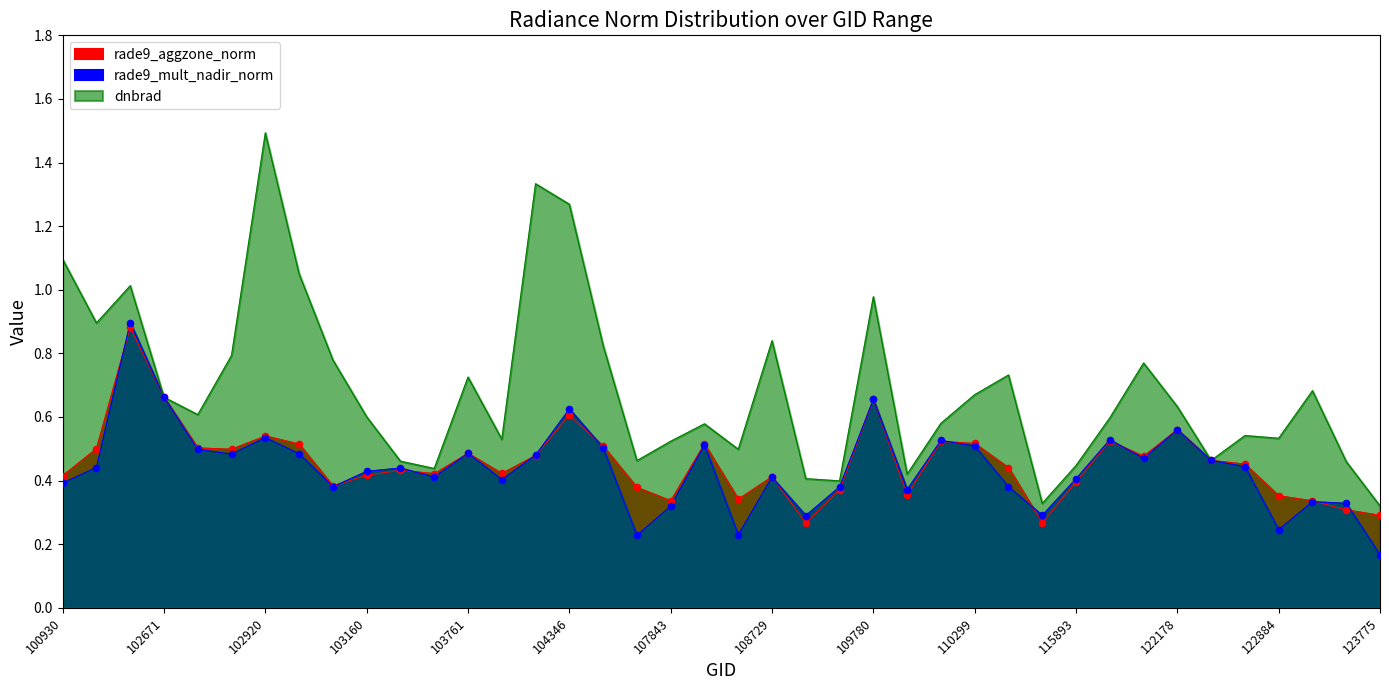

Which series has the widest spread of Y values?

dnbrad